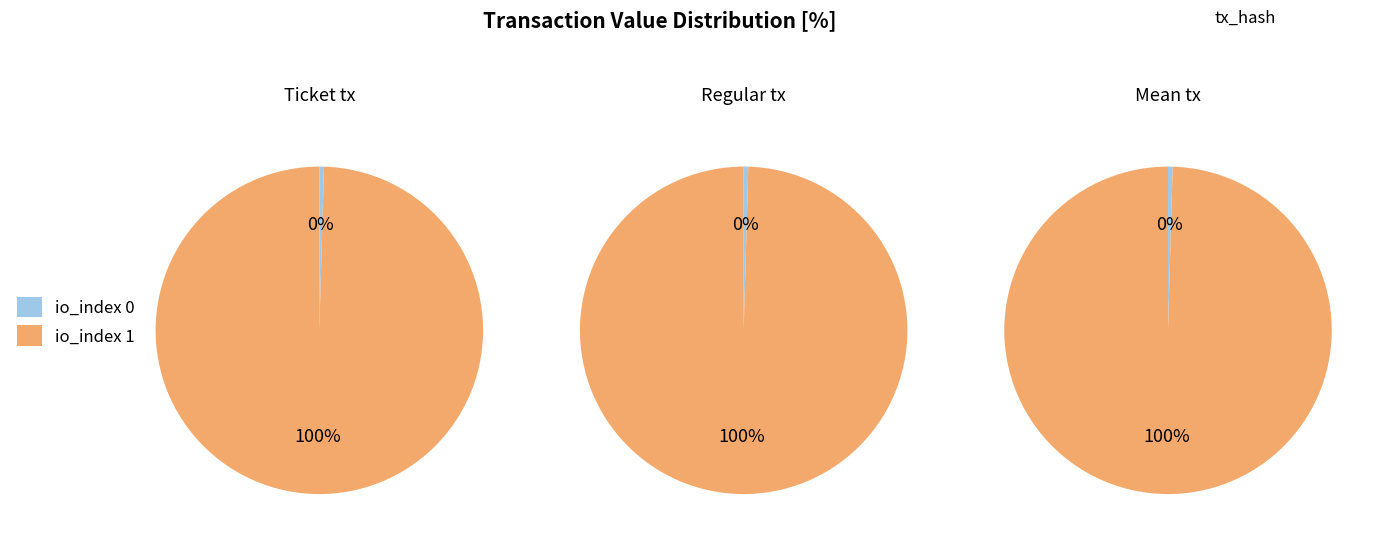

Rank the categories by Ticket value from lowest to highest.

io_index 0, io_index 1